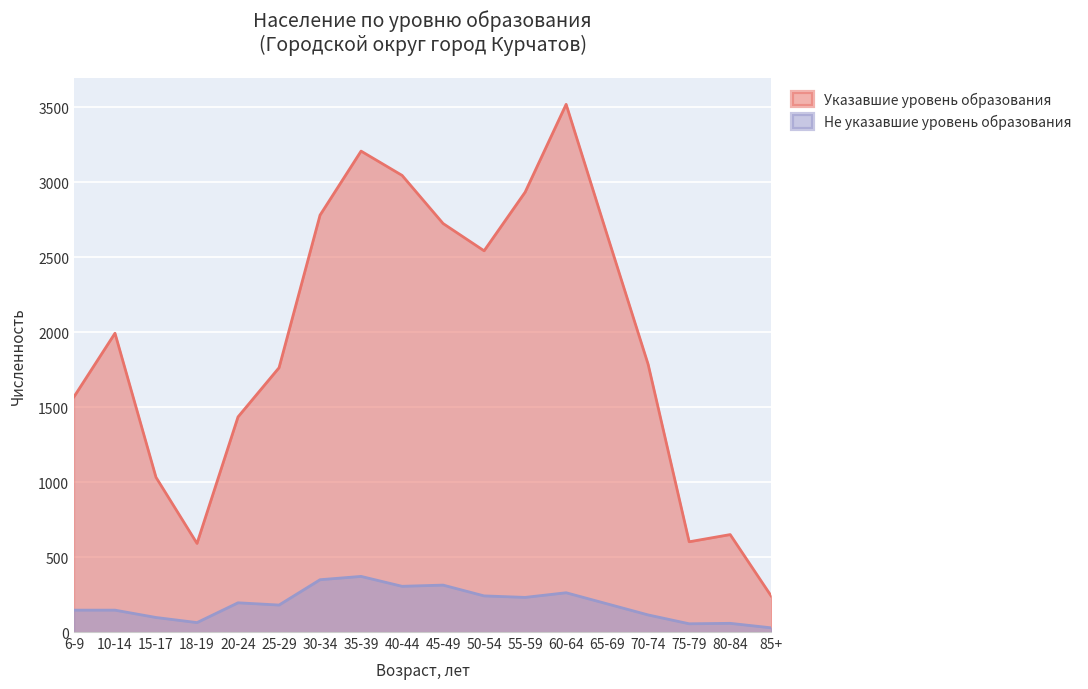

Is the value of Указавшие уровень образования at 55-59 greater than the value of Не указавшие уровень образования at 6-9?

Yes